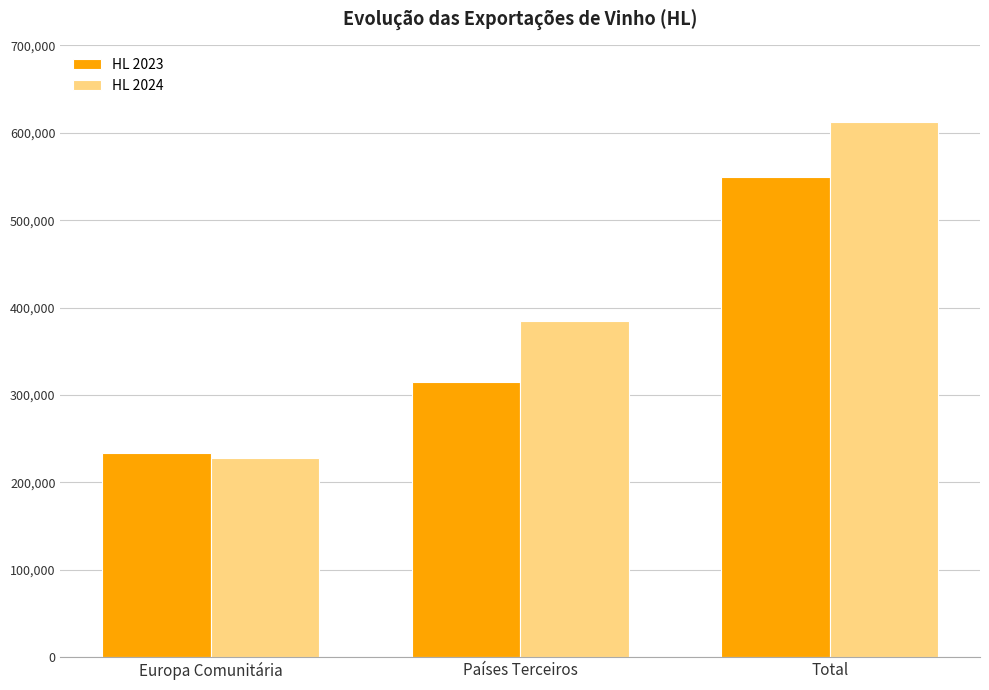

True or false: HL 2024 has a value of 384280.5 at Países Terceiros.

True